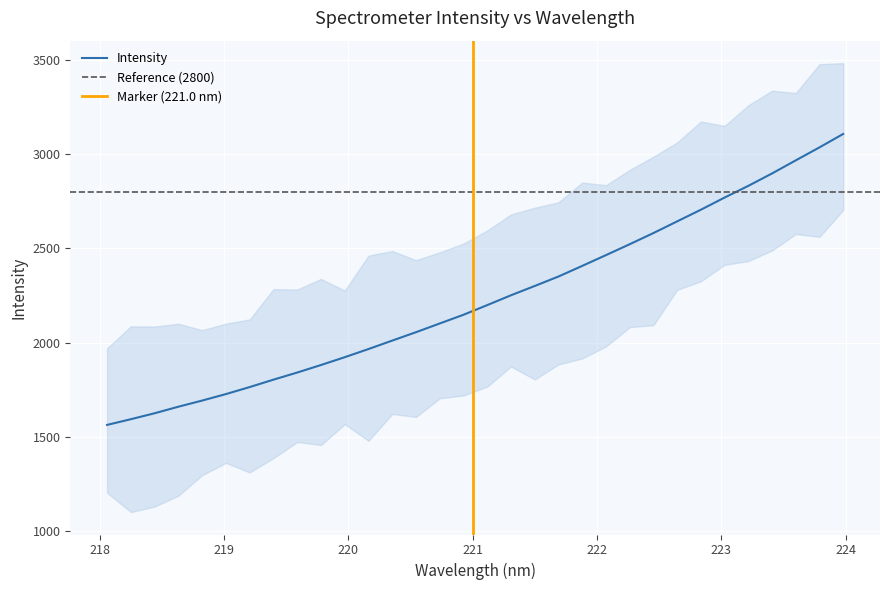

Count the number of categories in the chart.

32